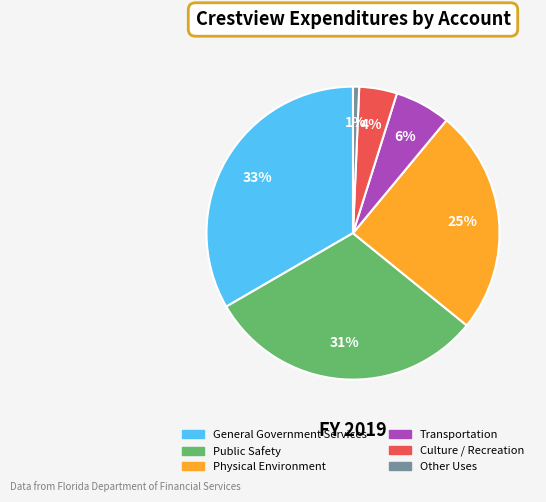

Is it true that General Government Services is 41% of the pie?

False